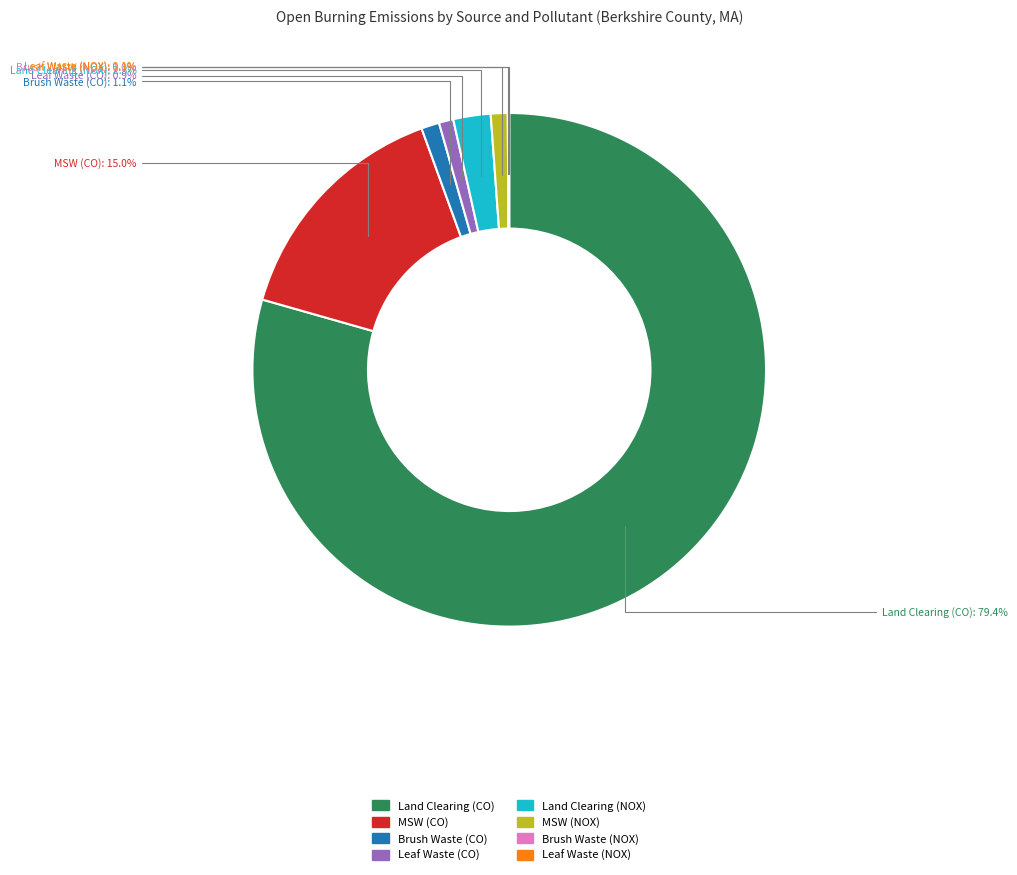

Which slice is the largest?

Land Clearing (CO)